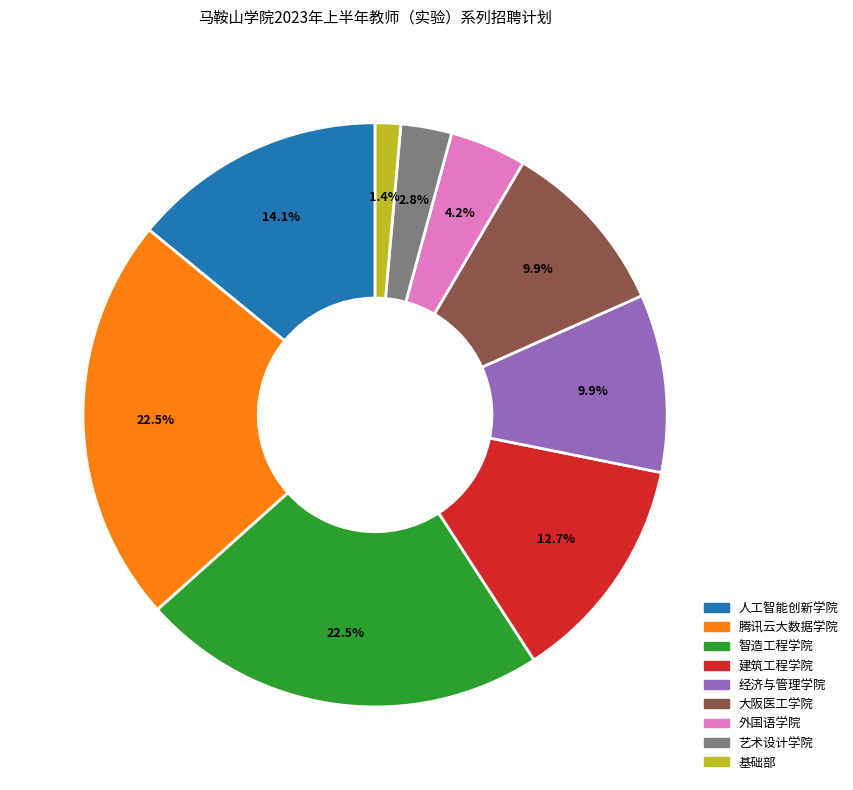

Does any single category account for the majority?

No